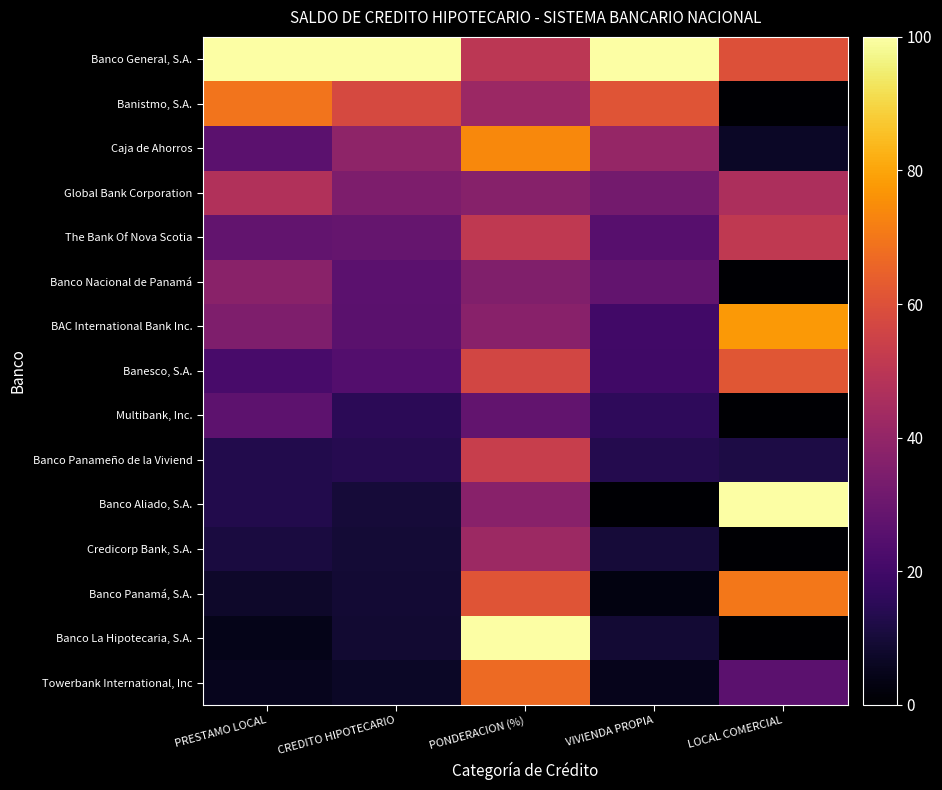

Which series has the largest total across all categories?

Banco General, S.A.